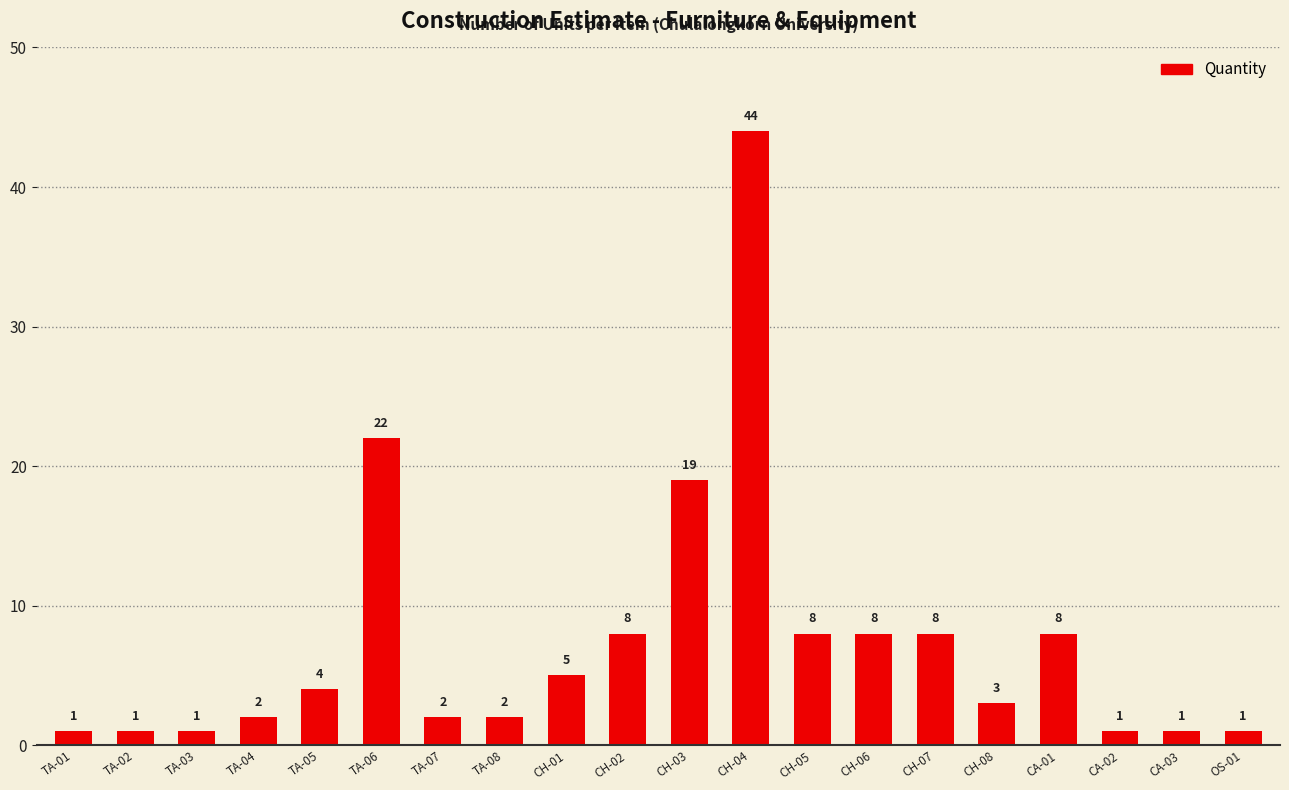

What is the minimum value shown in the chart?

1